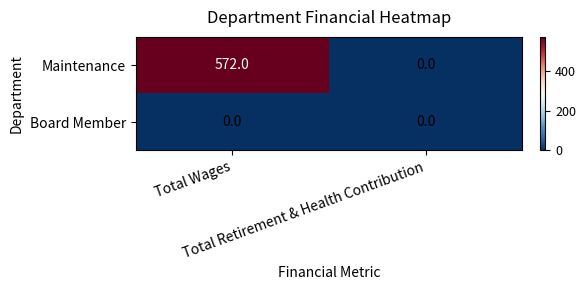

Which series has the largest total across all categories?

Maintenance